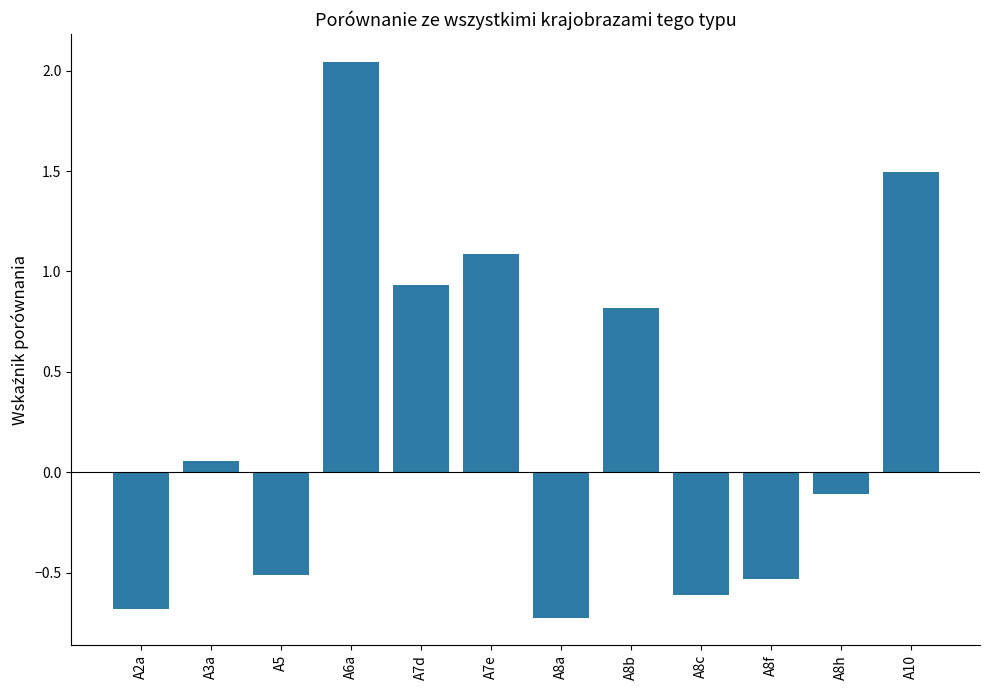

What is the smallest value displayed?

-0.7